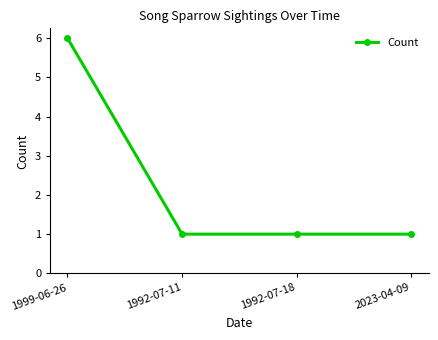

What is the ratio of the value at 2023-04-09 to the value at 1992-07-18?

1.0